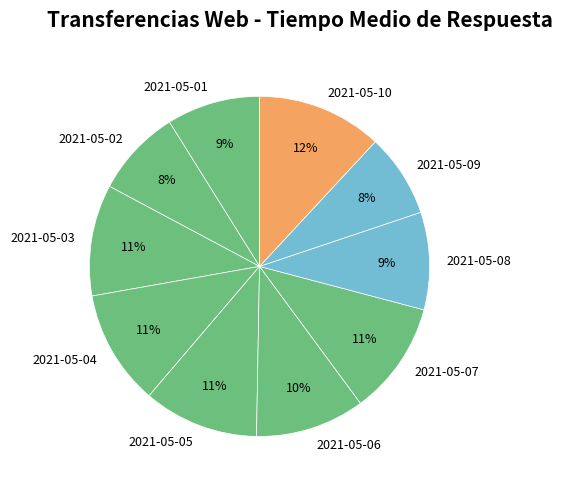

Is the sum of 2021-05-09 and 2021-05-07 greater than half?

No